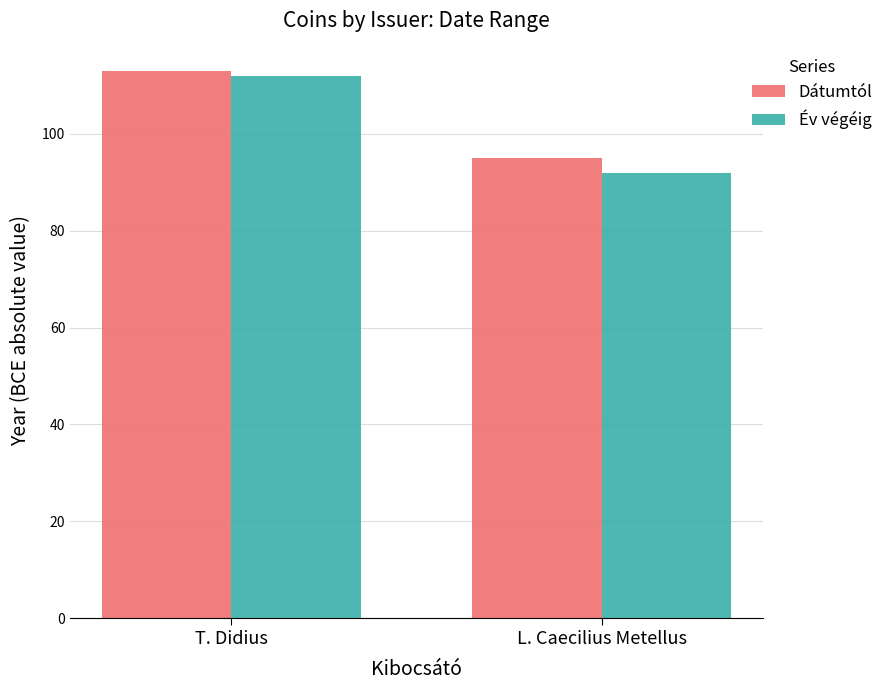

What is the label of the 1st bar from the right?

L. Caecilius Metellus